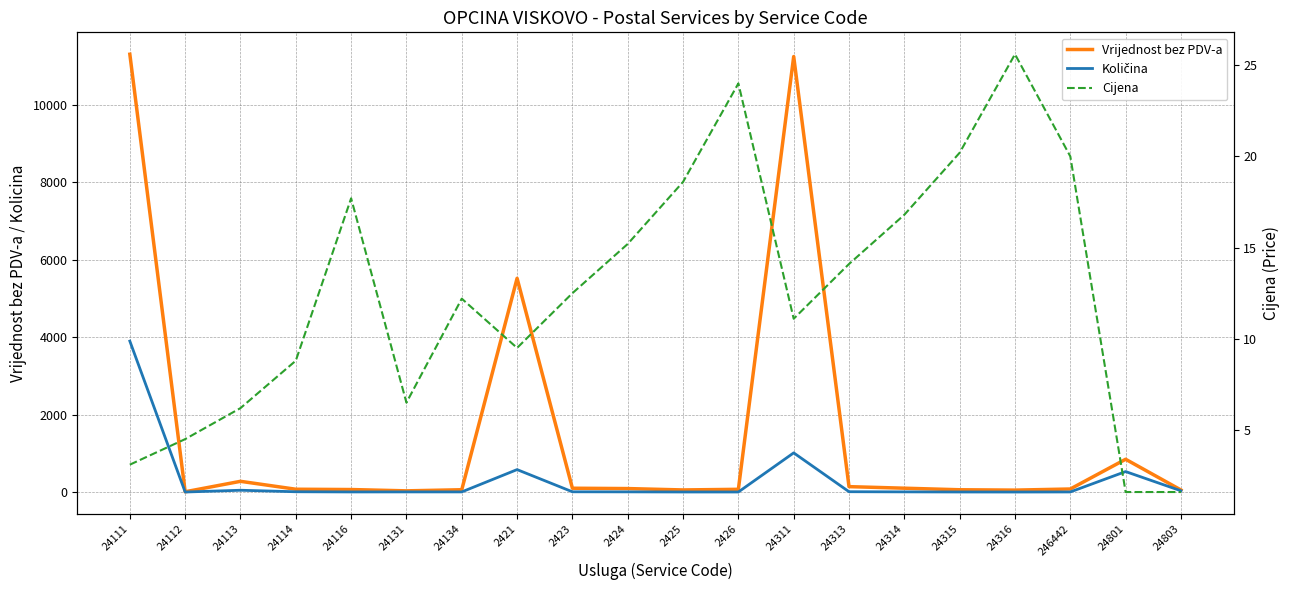

At 24311, list the series in order from smallest to largest.

Cijena, Količina, Vrijednost bez PDV-a